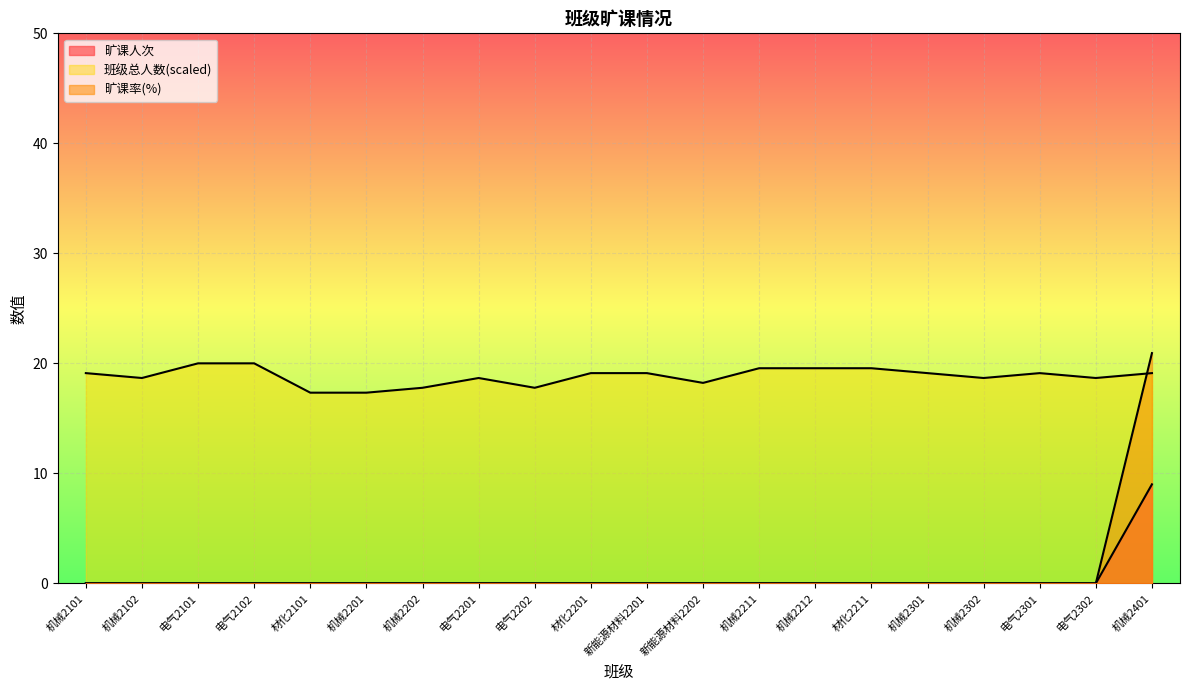

How many data points in 班级总人数 are above 19?

11